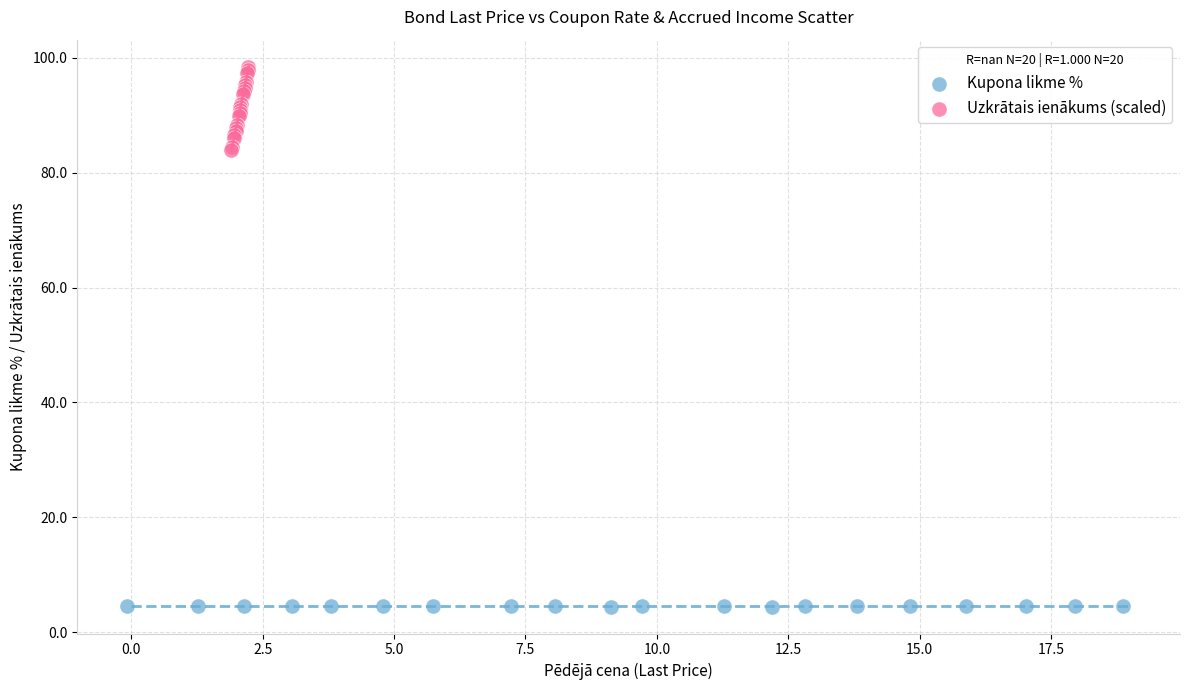

Which series contains the lowest Y value?

Kupona likme %